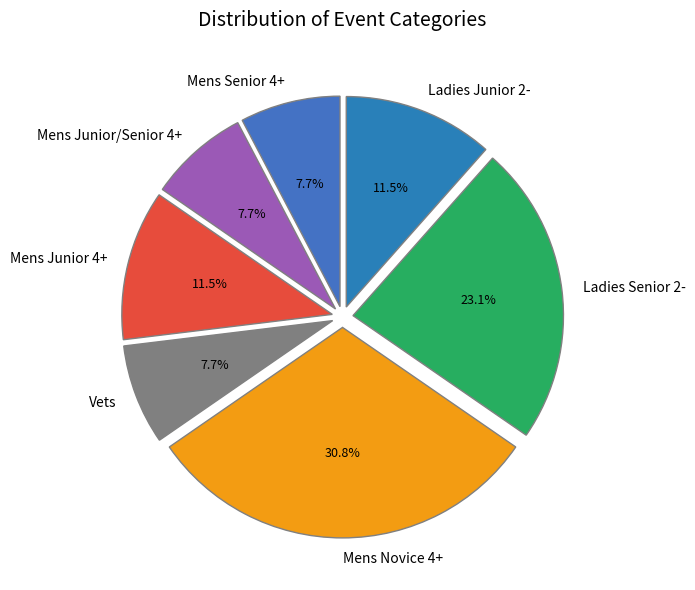

Count the number of slices in the pie.

7